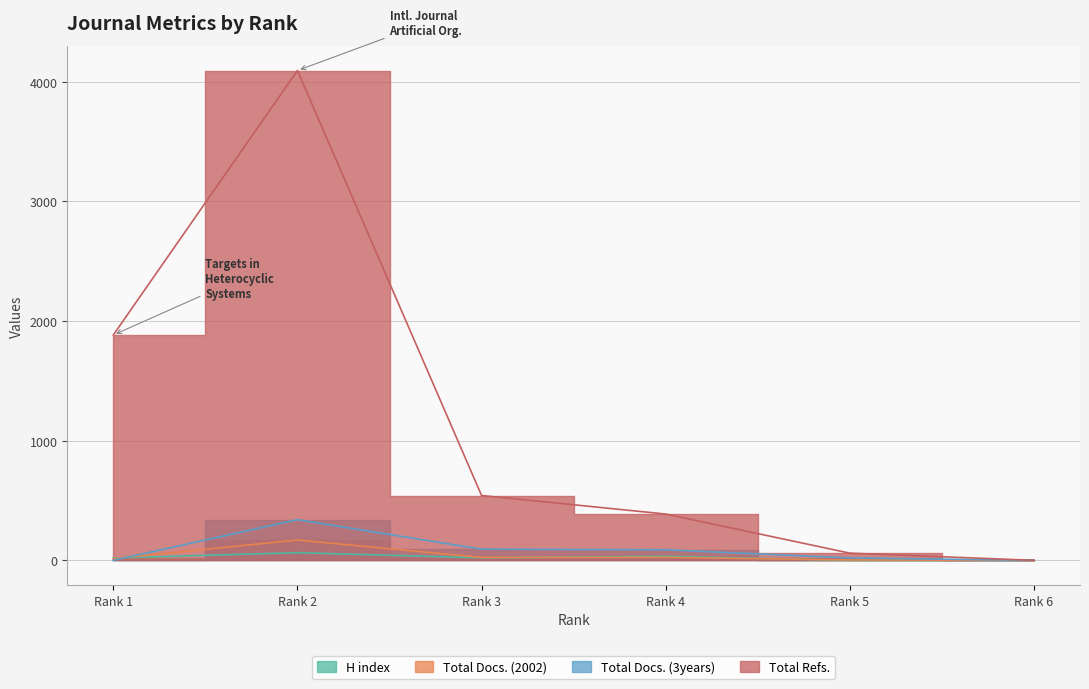

Are the bars horizontal?

No